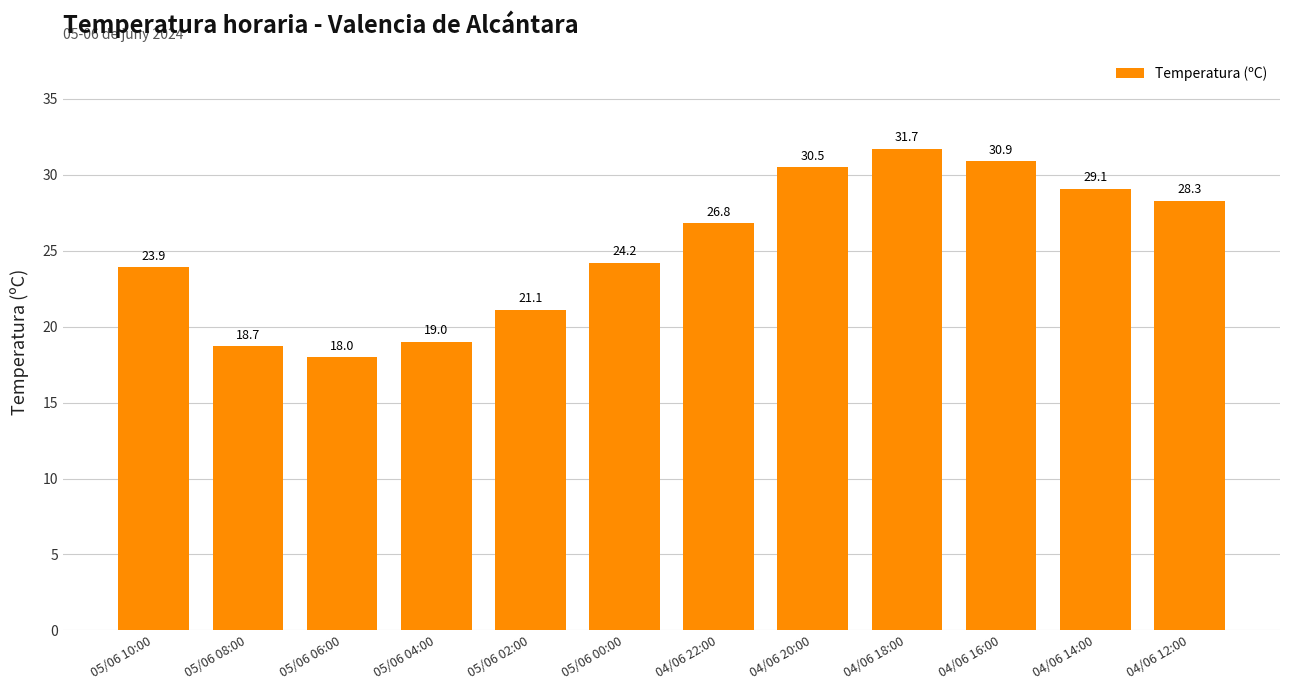

What is the change in value from 05/06 08:00 to 04/06 18:00?

+13.0